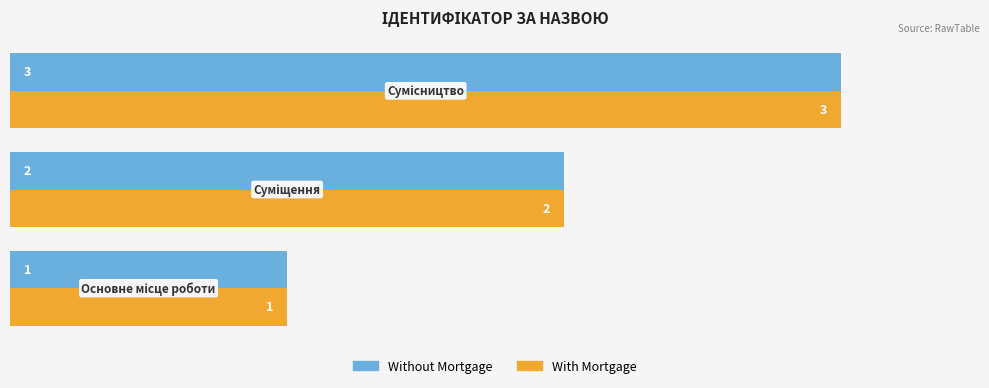

What is the greatest value displayed?

3